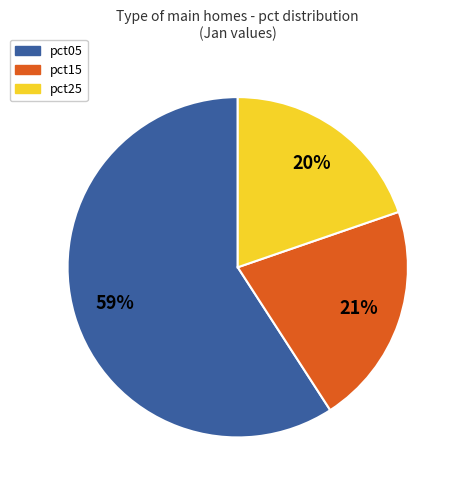

What percentage is the pct05 slice, to the nearest percent?

59%